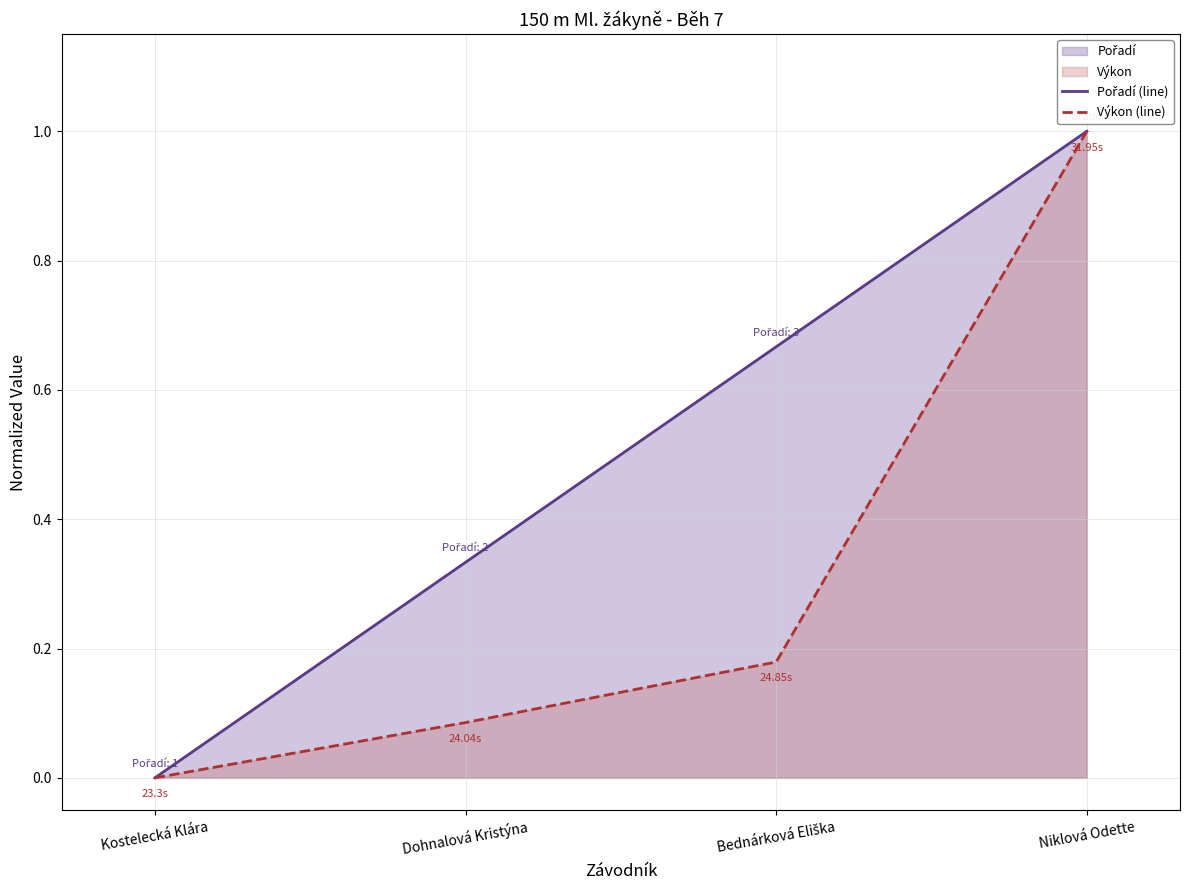

At Dohnalová Kristýna, list the series in order from smallest to largest.

Výkon (line), Pořadí (line)